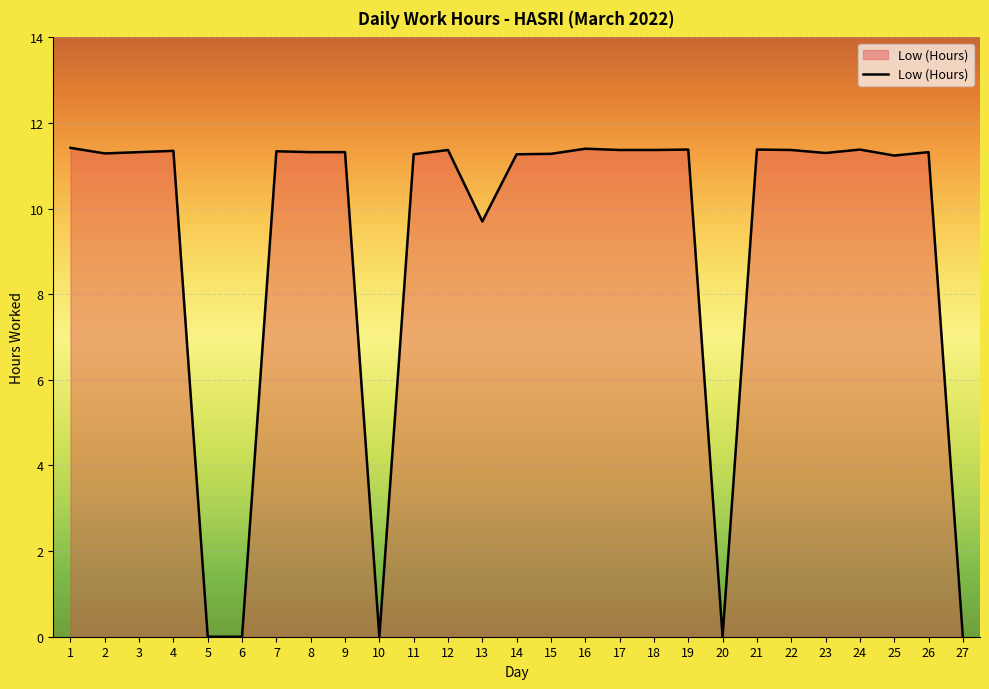

Does the chart have visible grid lines?

Yes